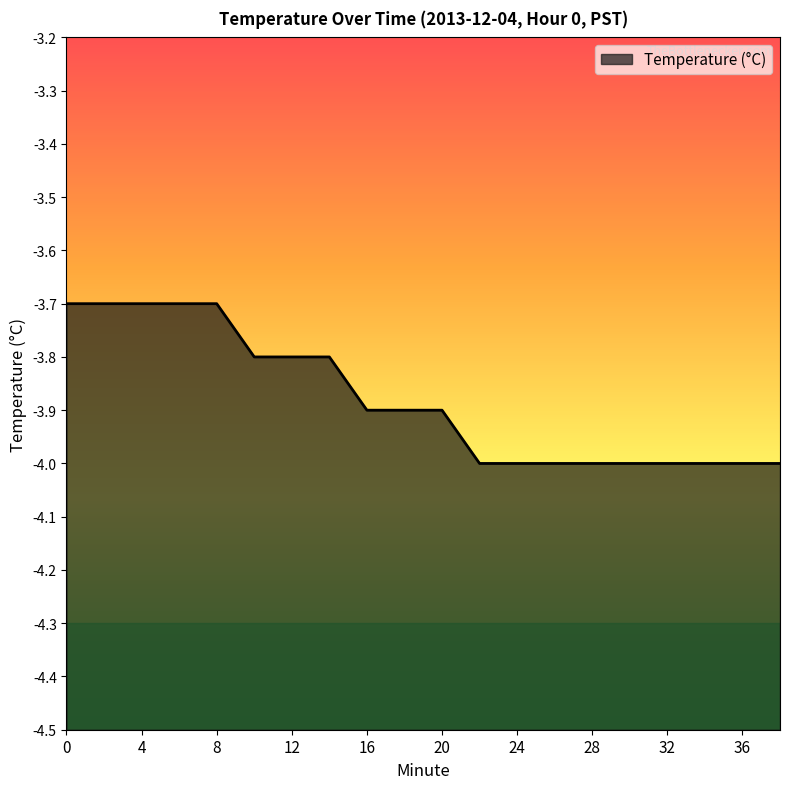

Reading left to right, list all the values displayed in this chart.

0=-3.7	2=-3.7	4=-3.7	6=-3.7	8=-3.7	10=-3.8	12=-3.8	14=-3.8	16=-3.9	18=-3.9	20=-3.9	22=-4.0	24=-4.0	26=-4.0	28=-4.0	30=-4.0	32=-4.0	34=-4.0	36=-4.0	38=-4.0